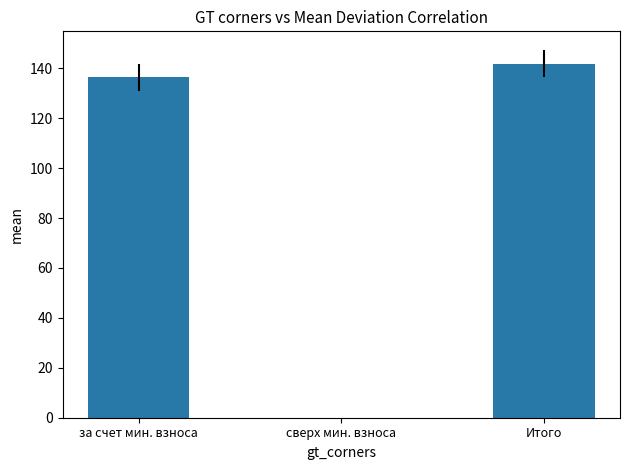

Where does the data first go above 136?

за счет мин. взноса